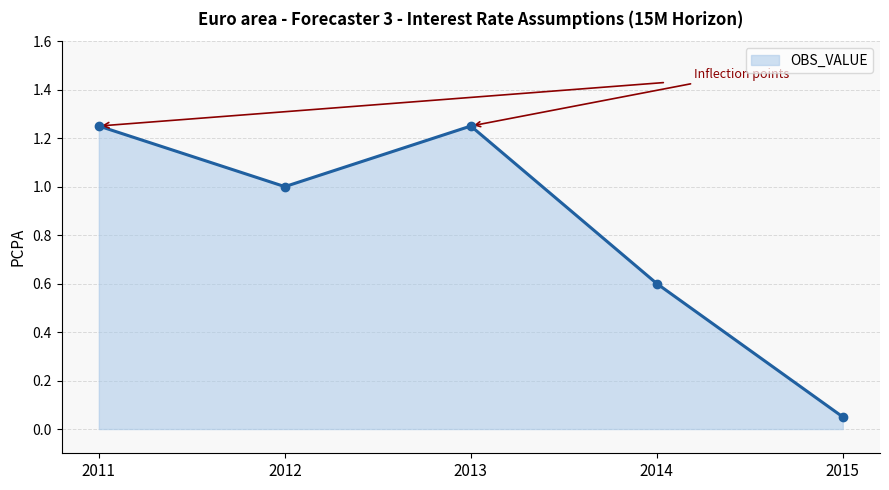

Where is the first local maximum?

2013